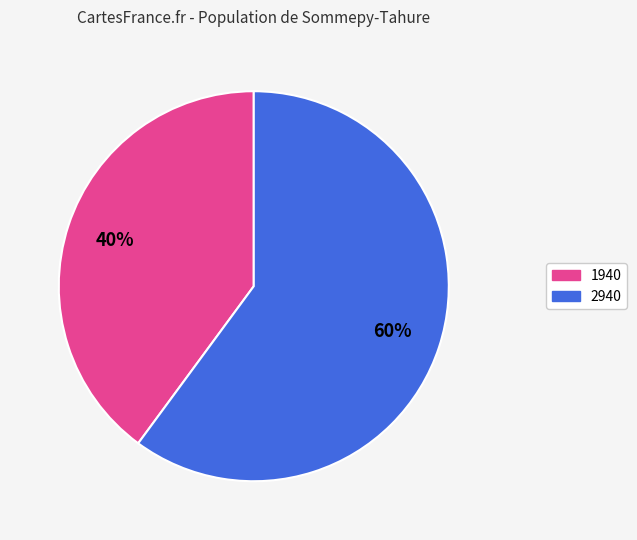

Count the number of slices in the pie.

2